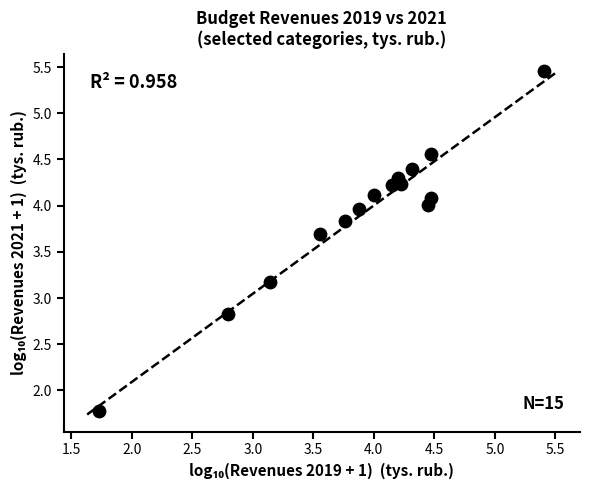

What is the range of X values (max minus min)?

3.7